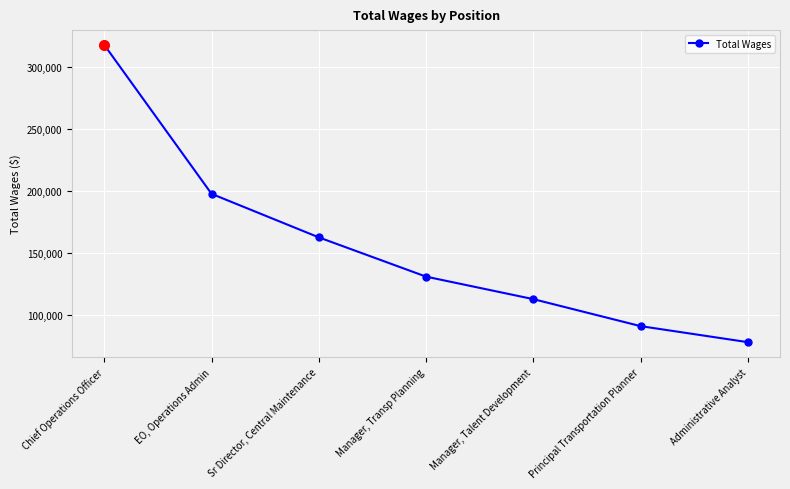

Count the number of categories in the chart.

7